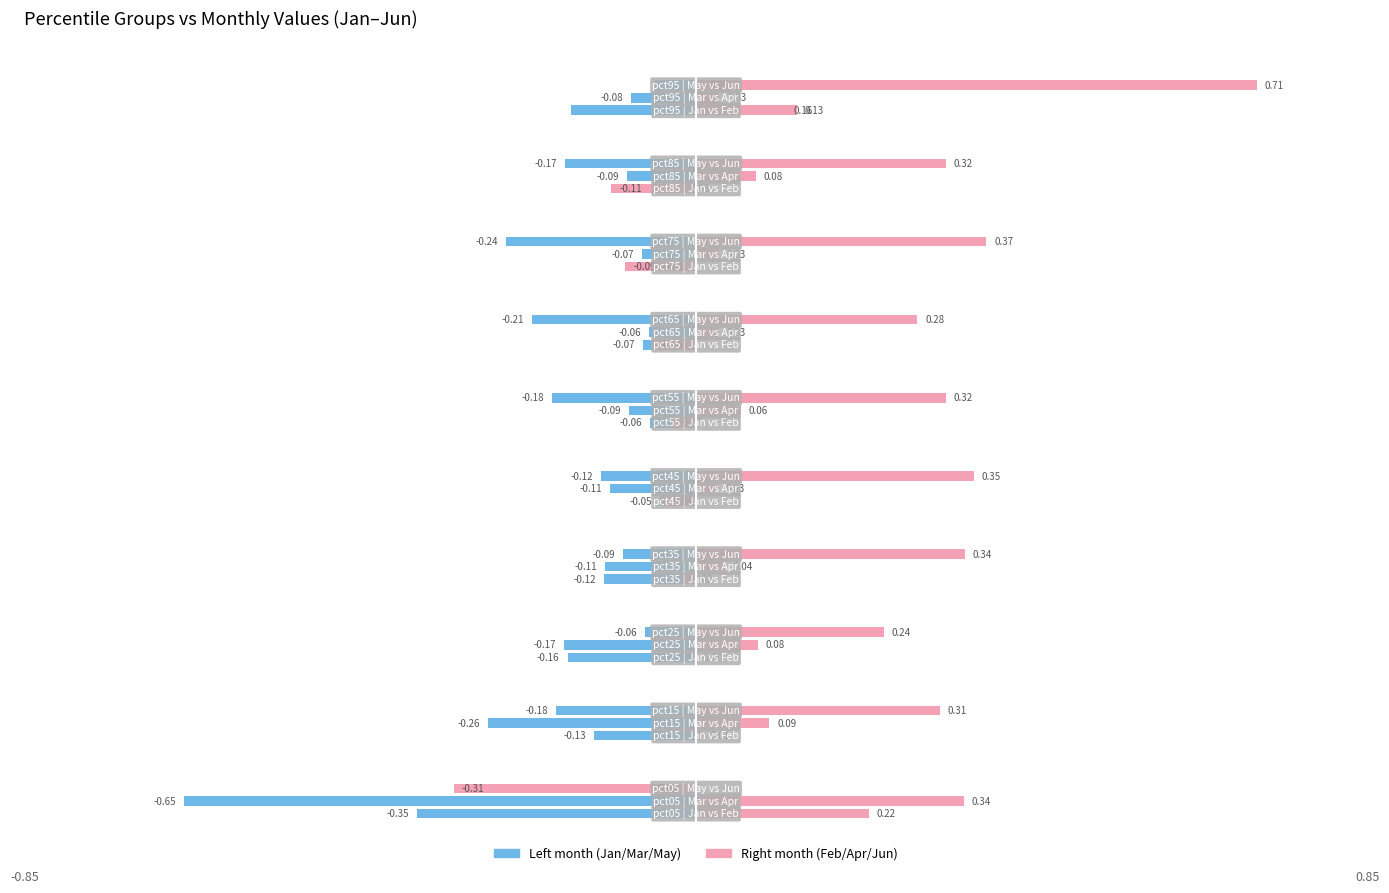

Rank the series by their maximum value, from highest to lowest.

Jun, Apr, Feb, Jan, May, Mar